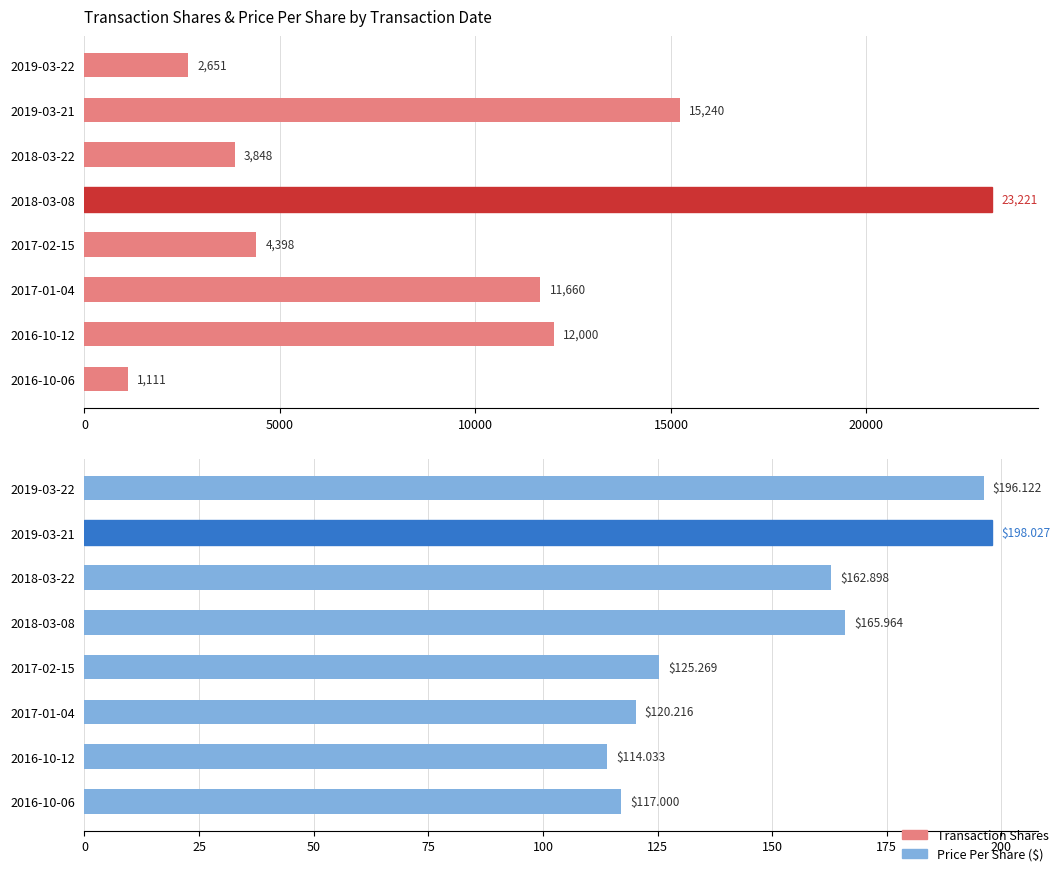

At how many categories does at least one series exceed 621?

8